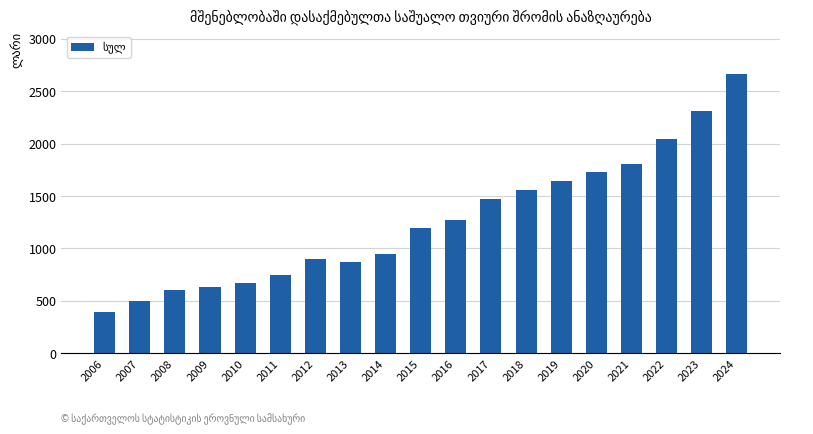

Approximately how many times larger is the value at 2021 compared to 2009?

2.9